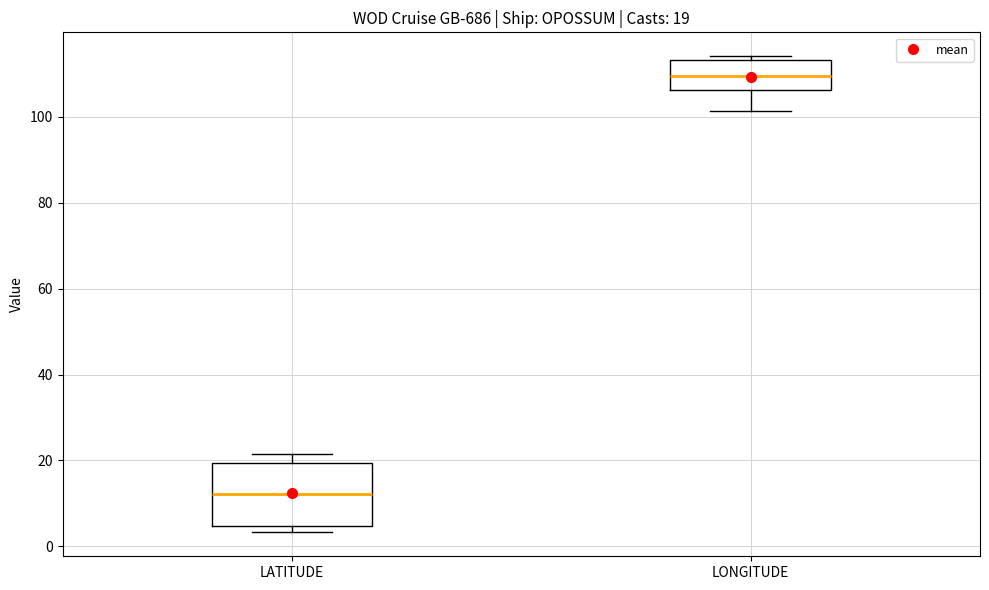

Comparing the boxes themselves (not the whiskers), which one is the tallest?

LATITUDE